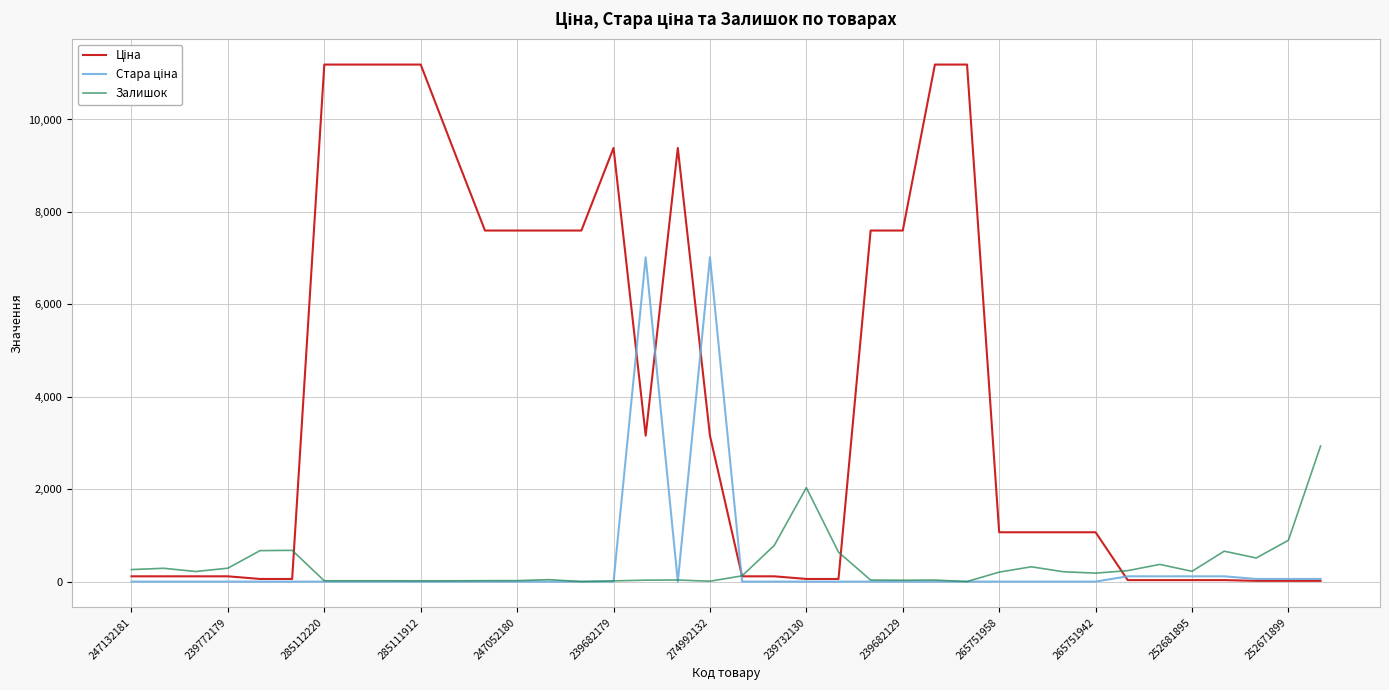

How many lines are shown in the chart?

3